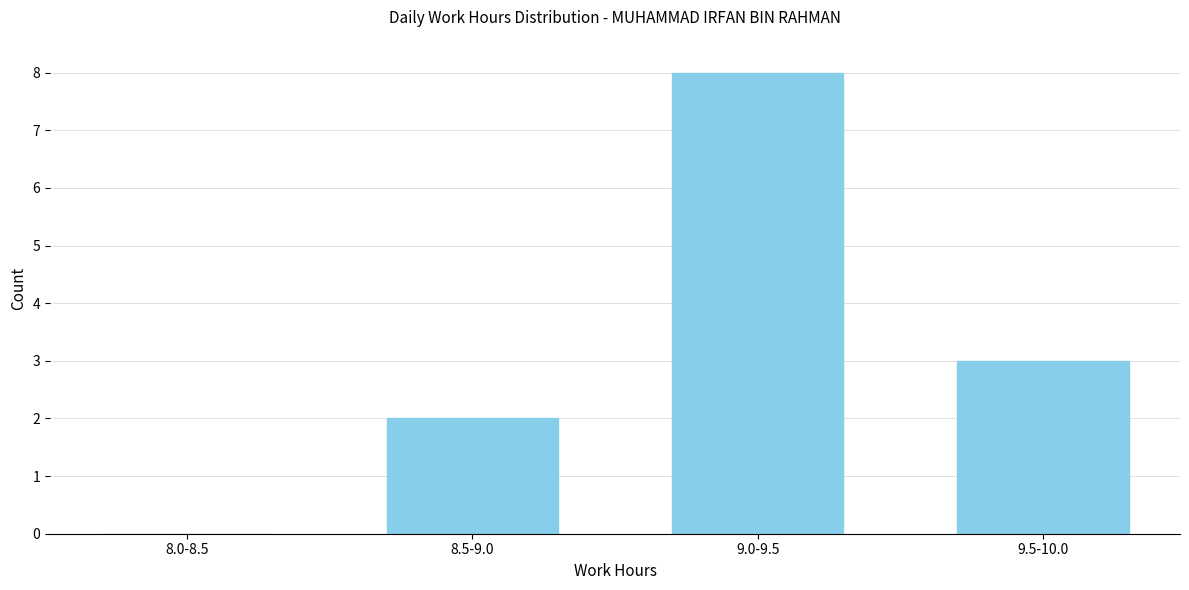

Reading left to right, extract all data points from this chart.

8.0-8.5=0	8.5-9.0=2	9.0-9.5=8	9.5-10.0=3